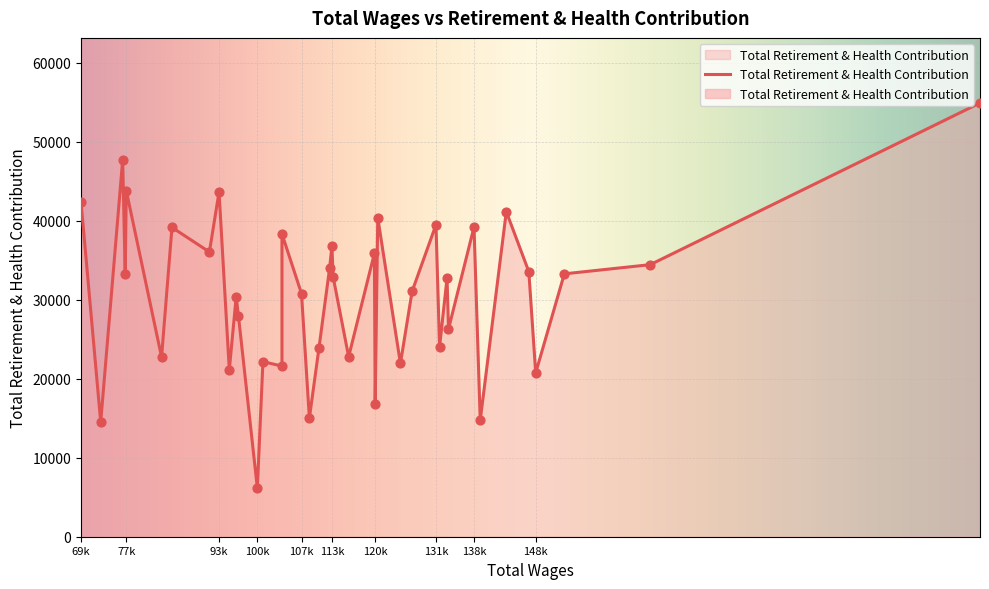

What is the ratio of the value at 95135 to the value at 96736?

0.8